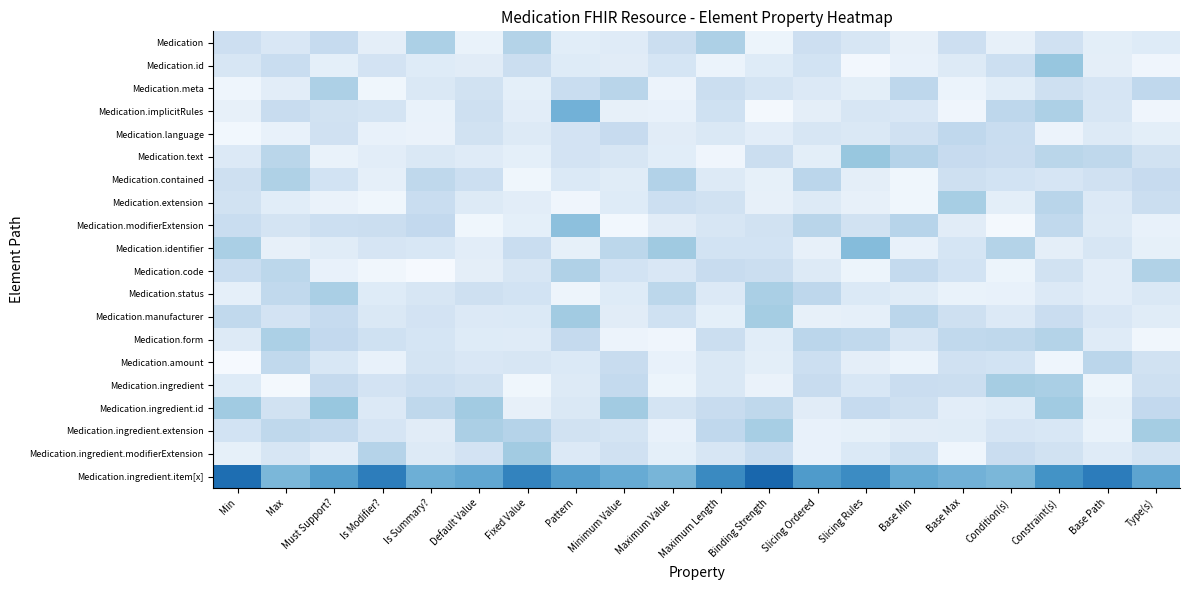

At how many categories does at least one series exceed 0?

20